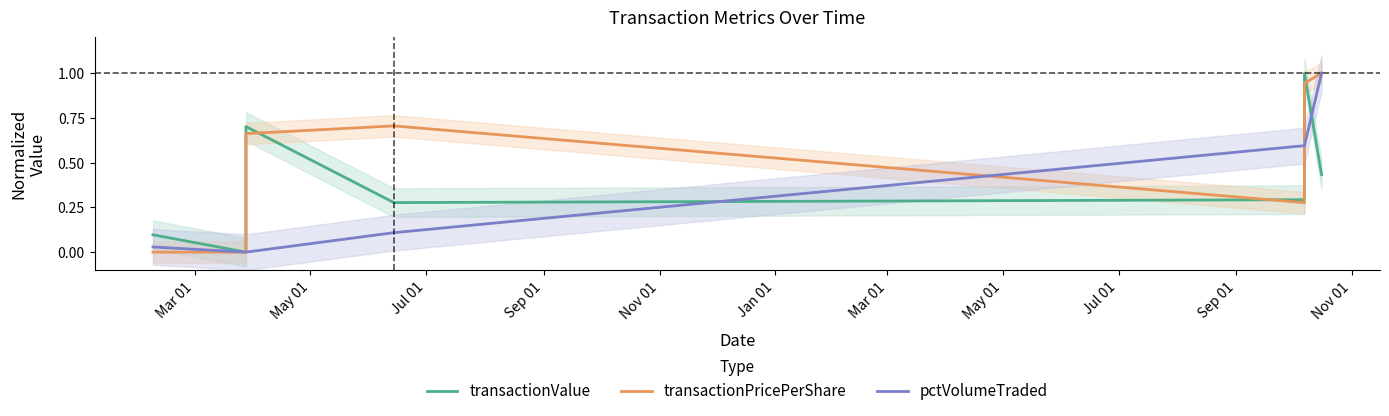

What is the label of the 6th point from the right?

May 01